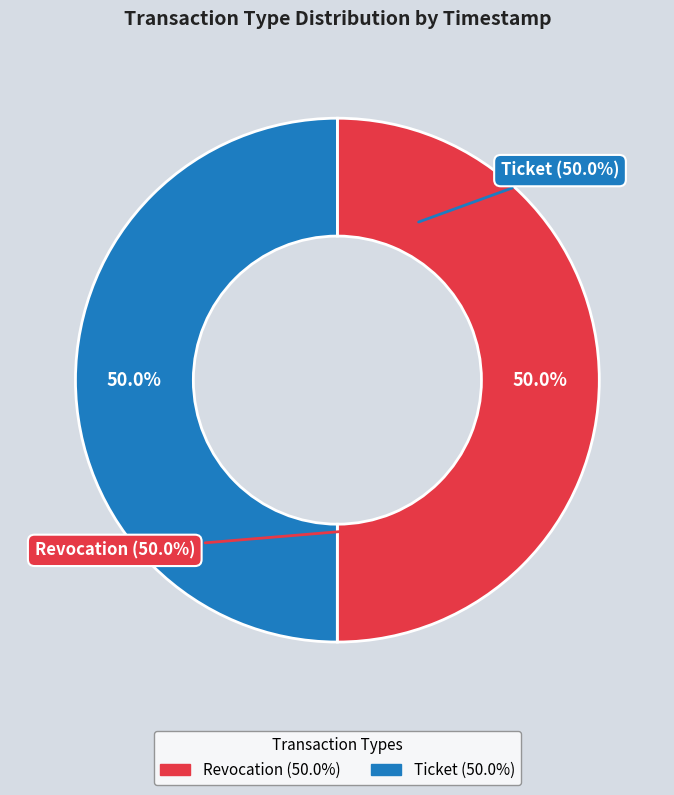

The Ticket slice represents 60% of the pie. True or false?

False